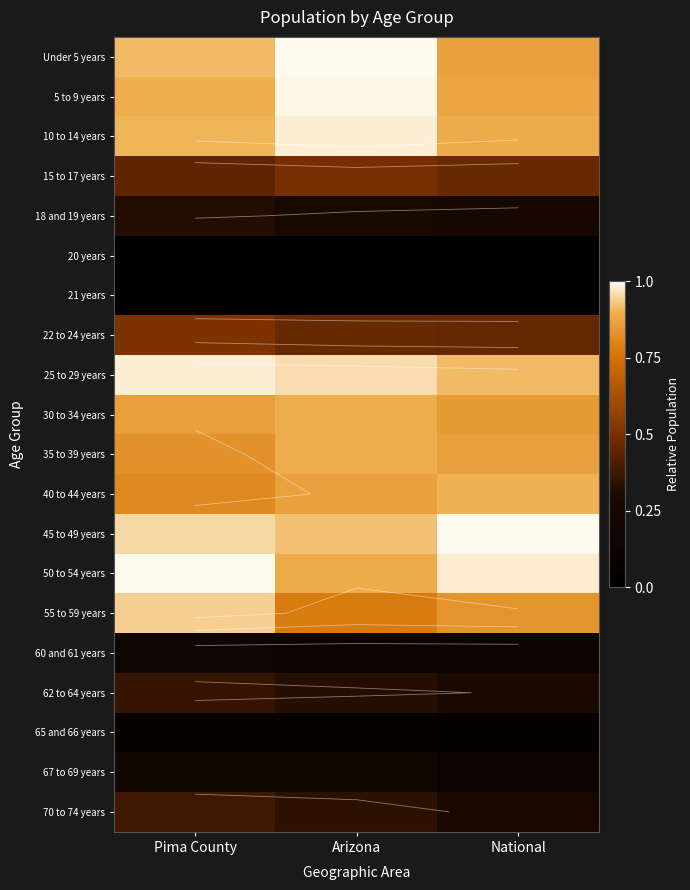

List the labels in order of 10 to 14 years value, largest first.

Arizona, Pima County, National